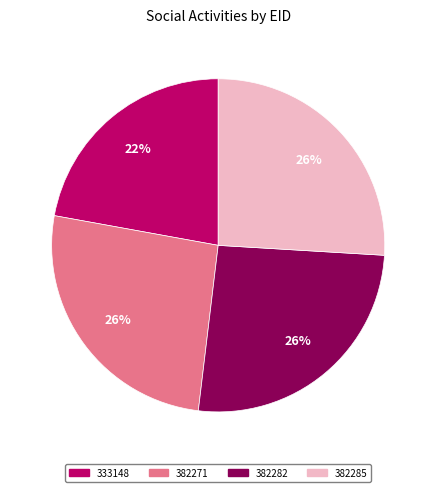

To the nearest percent, what portion does 382285 represent?

26%